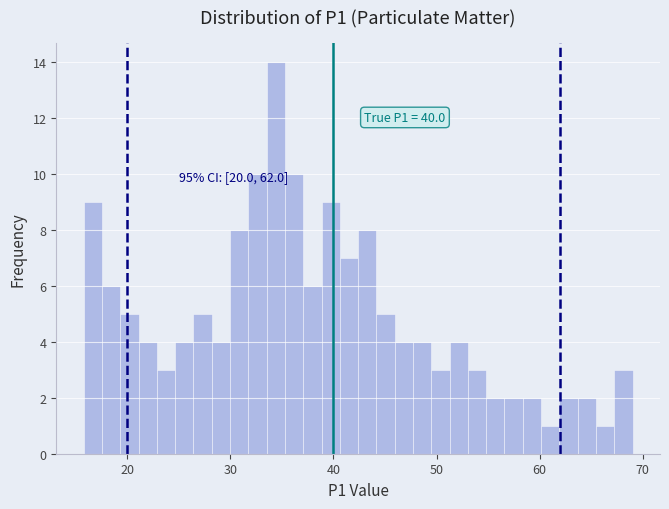

Around what value on the x-axis is the tallest bar? Give the approximate position of its centre, as read against the axis.

34